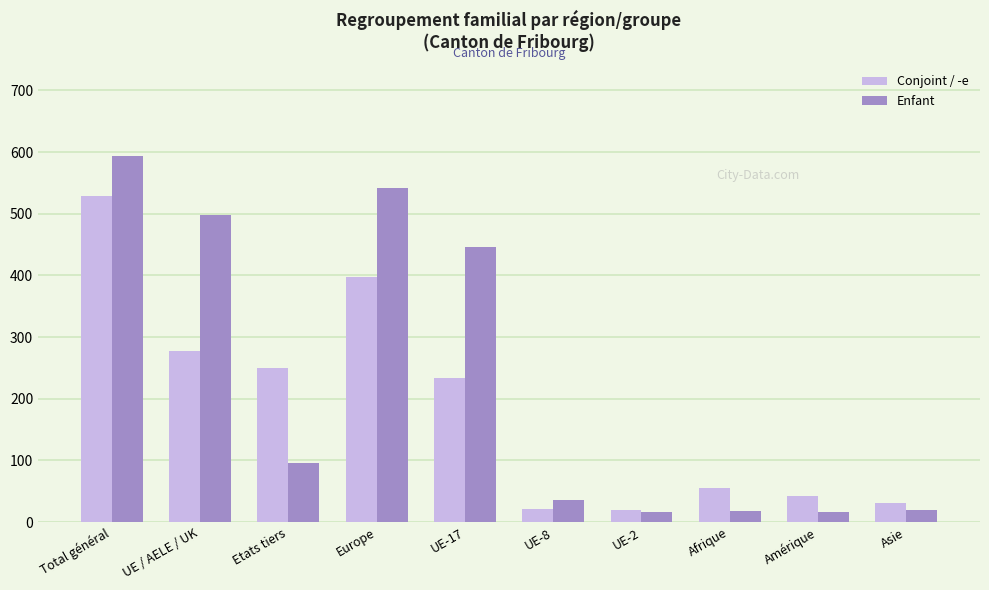

The Conjoint / -e series shows 278 at UE / AELE / UK. True or false?

True